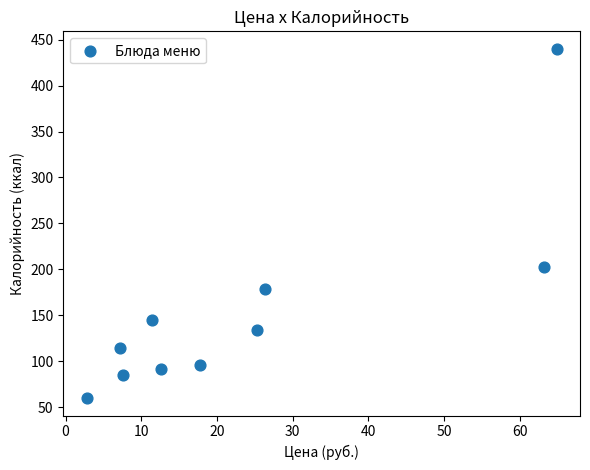

What is the average Y value?

155